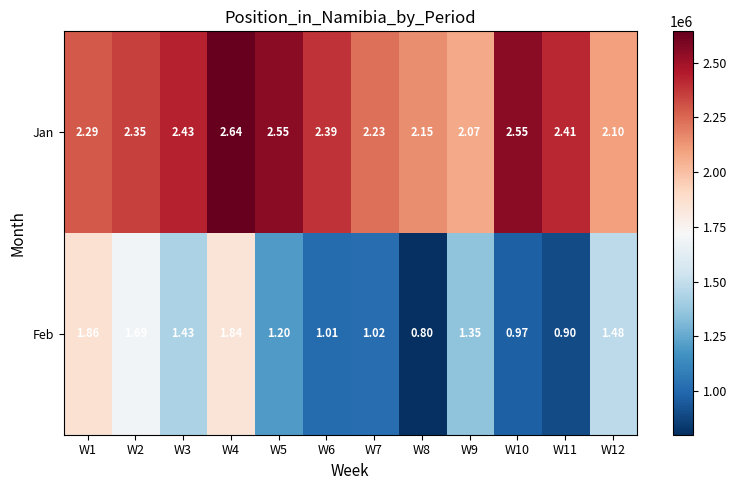

Rank the series at W12 from lowest to highest value.

Feb, Jan